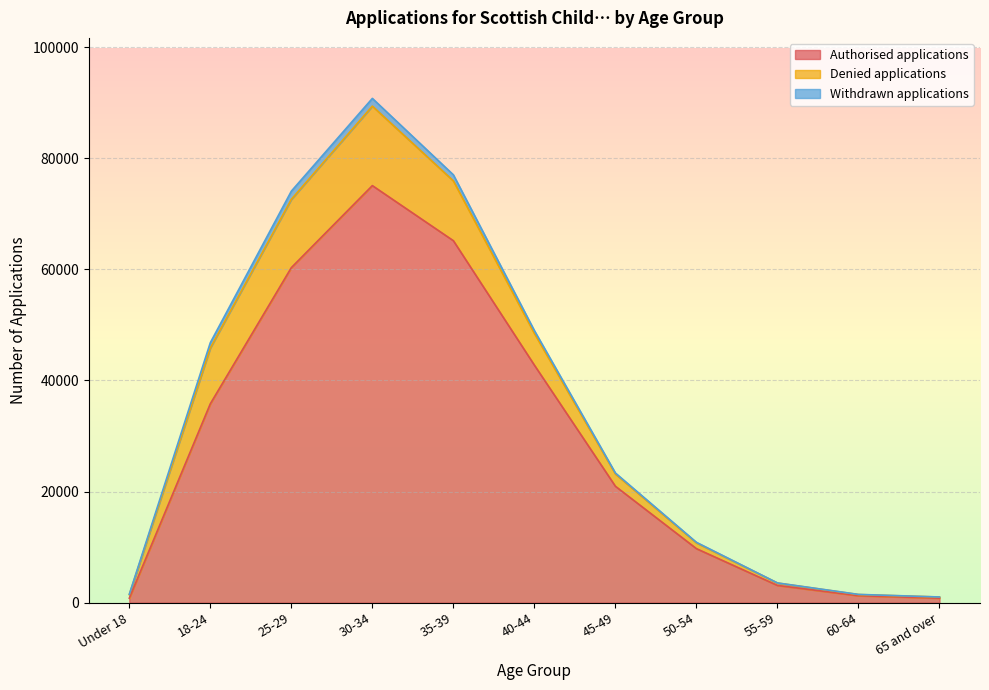

Which series has the largest range (max minus min)?

Authorised applications